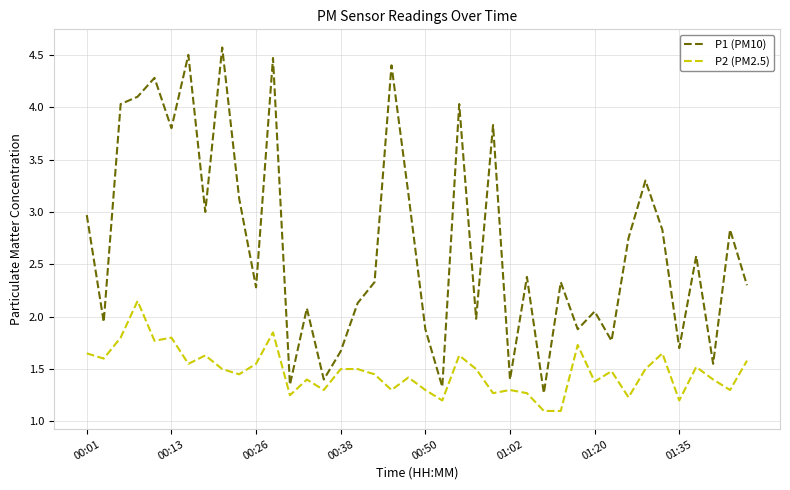

Does the chart have visible grid lines?

Yes